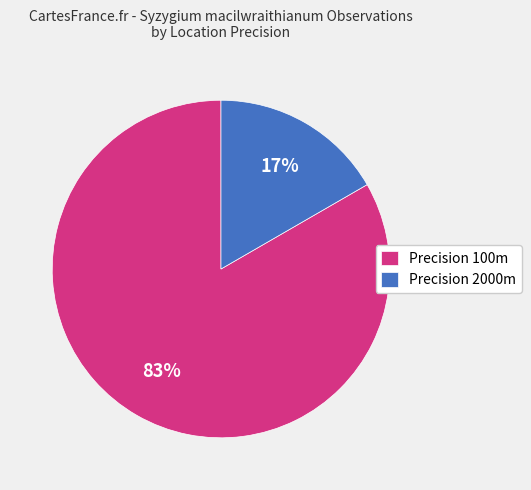

Is there any slice that represents more than half of the pie?

Yes